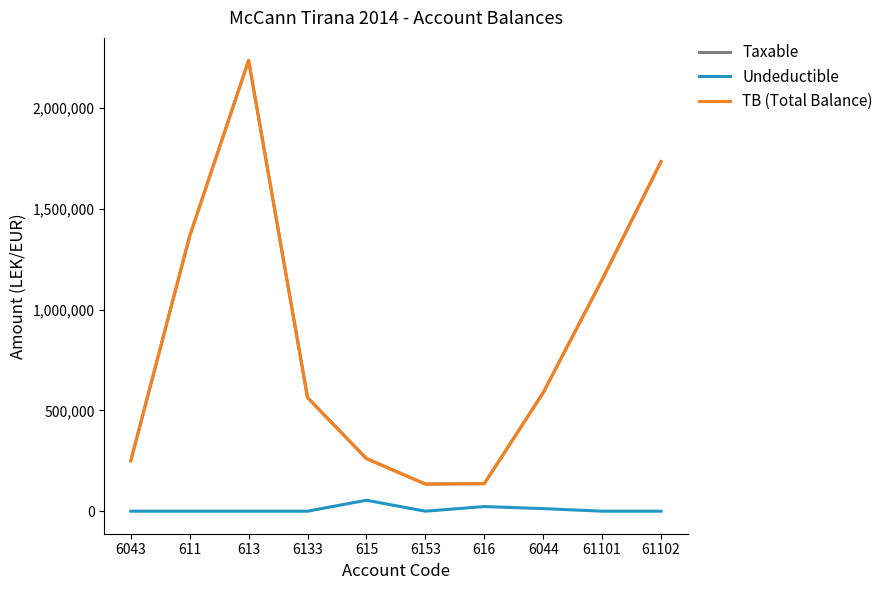

True or false: TB (Total Balance) and Undeductible intersect in this chart.

False